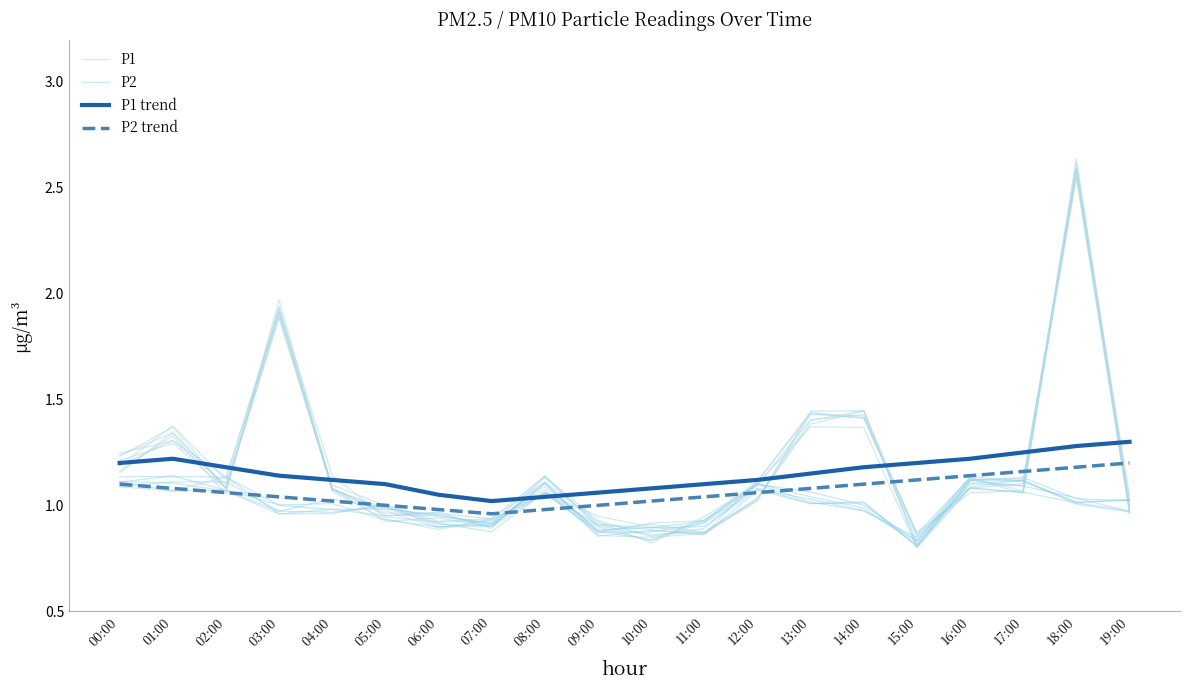

How many lines are shown in the chart?

4